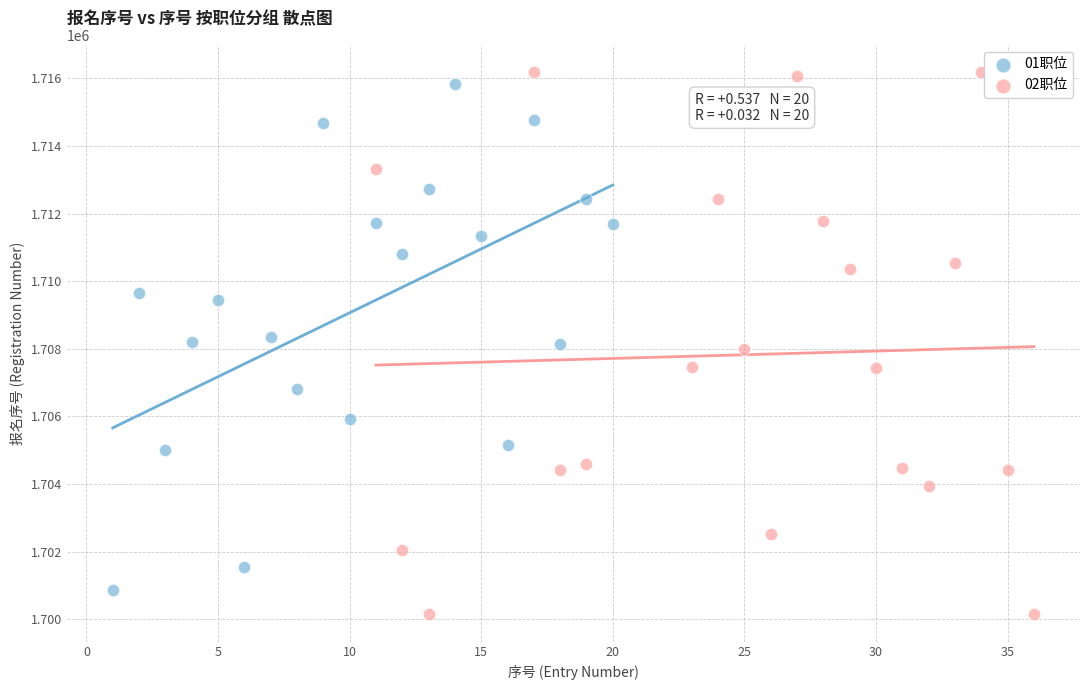

Which series reaches the minimum Y coordinate?

02职位